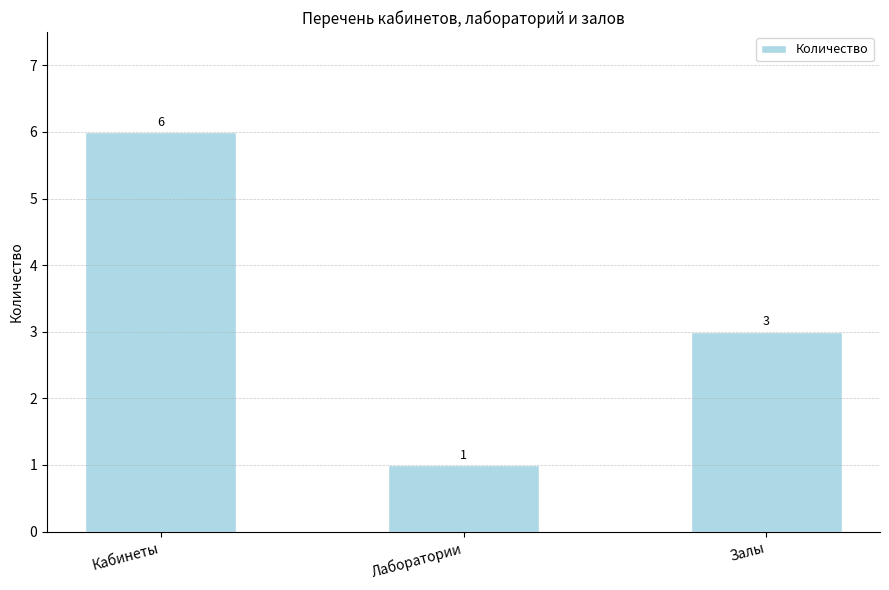

How many series are shown in this chart?

1